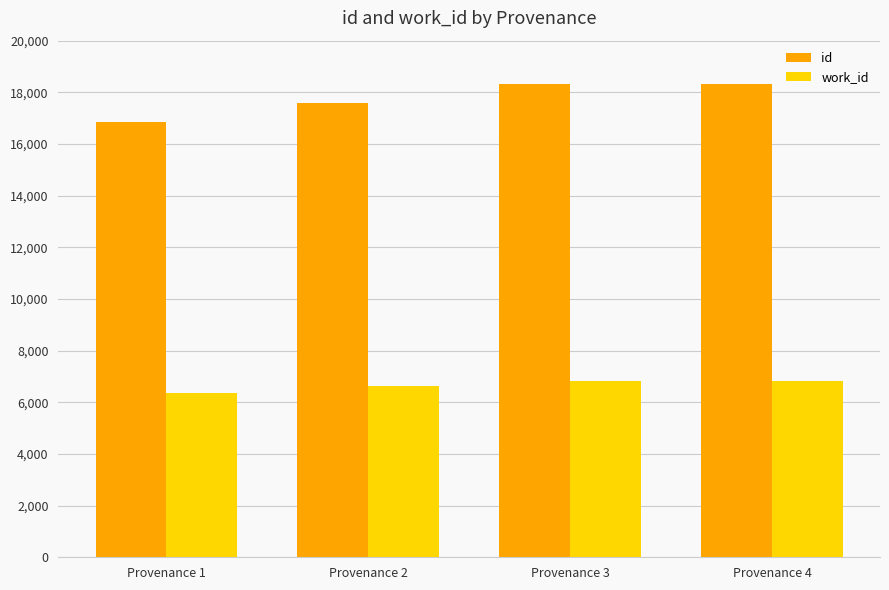

Where is work_id nearest to the value 6599?

Provenance 2